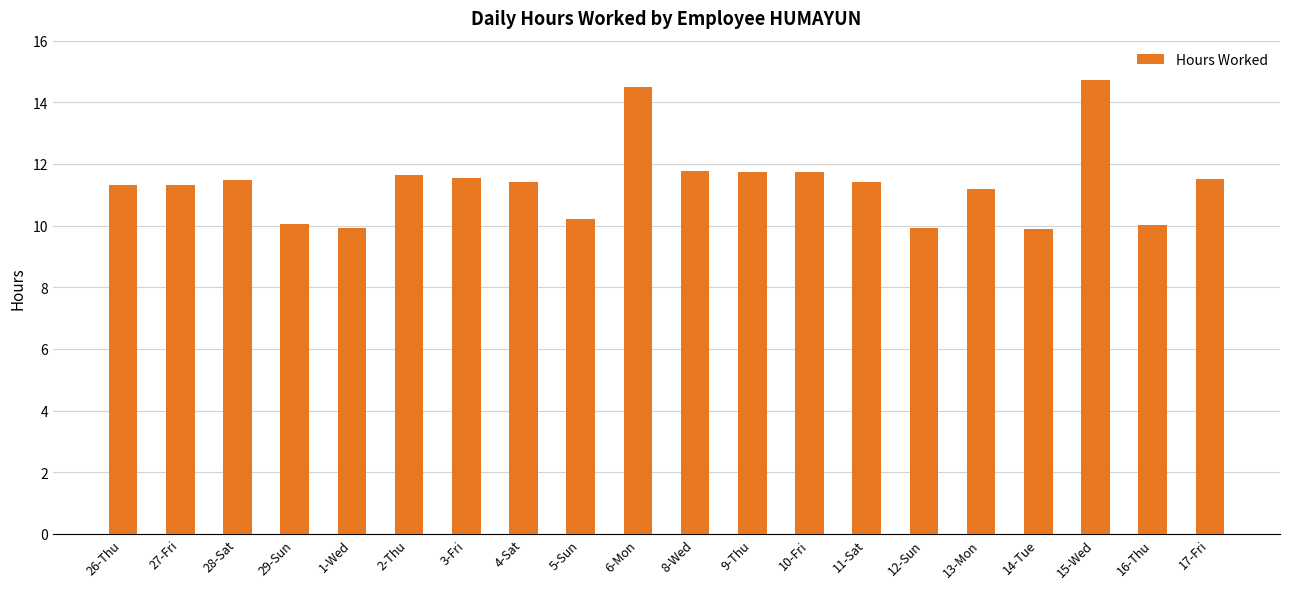

The chart shows a value of 6.8 at 8-Wed. True or false?

False